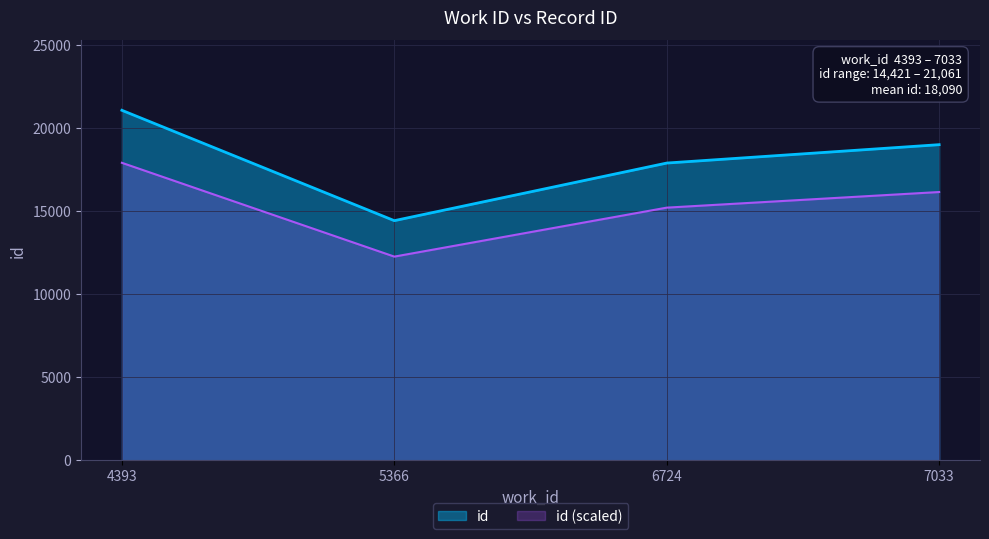

Which series has the widest spread of values?

id